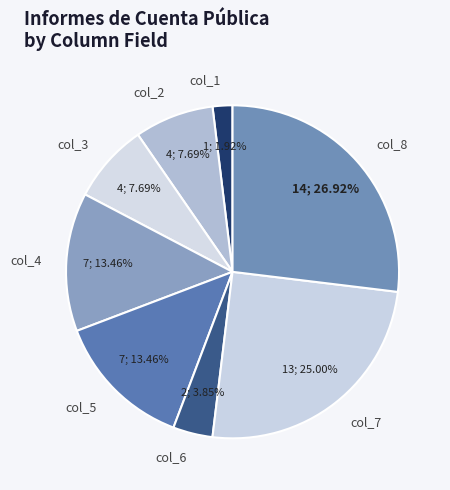

Approximately how many times larger is the value at col_1 compared to col_7?

0.1